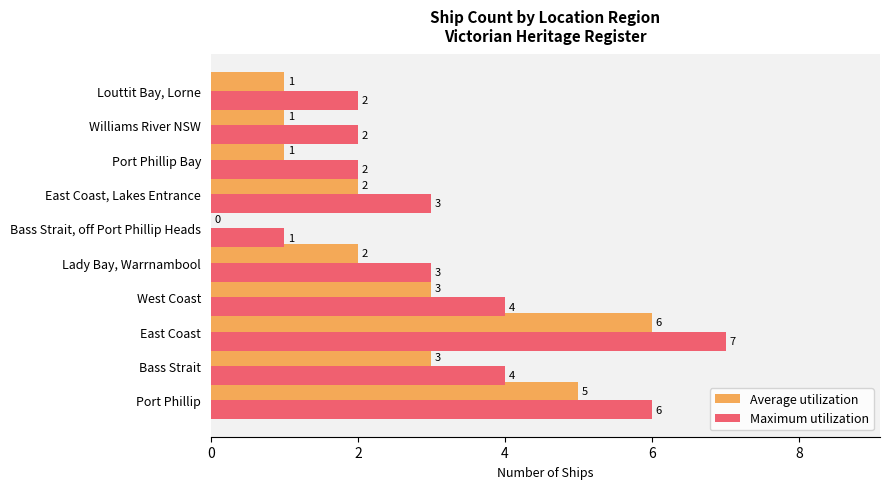

How many Maximum utilization values are between 2 and 4?

7